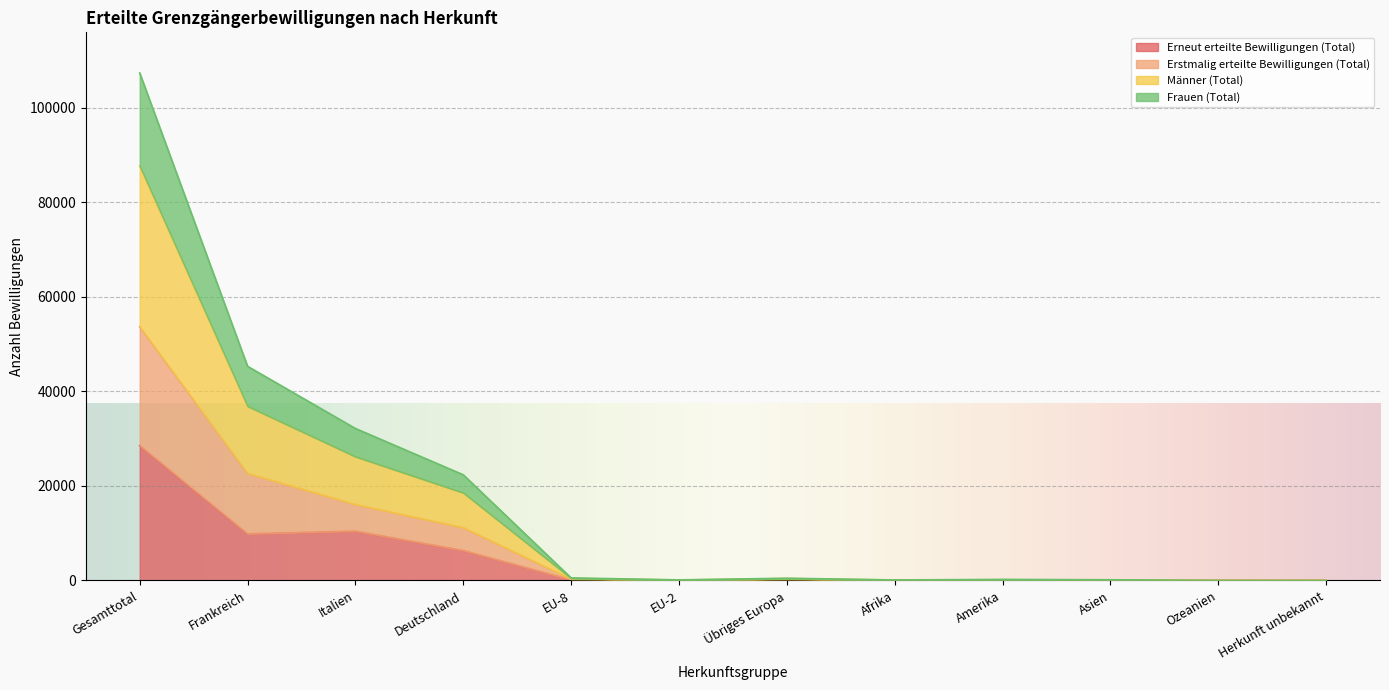

In Erneut erteilte Bewilligungen (Total), how many points are higher than both neighbors (excluding endpoints)?

3